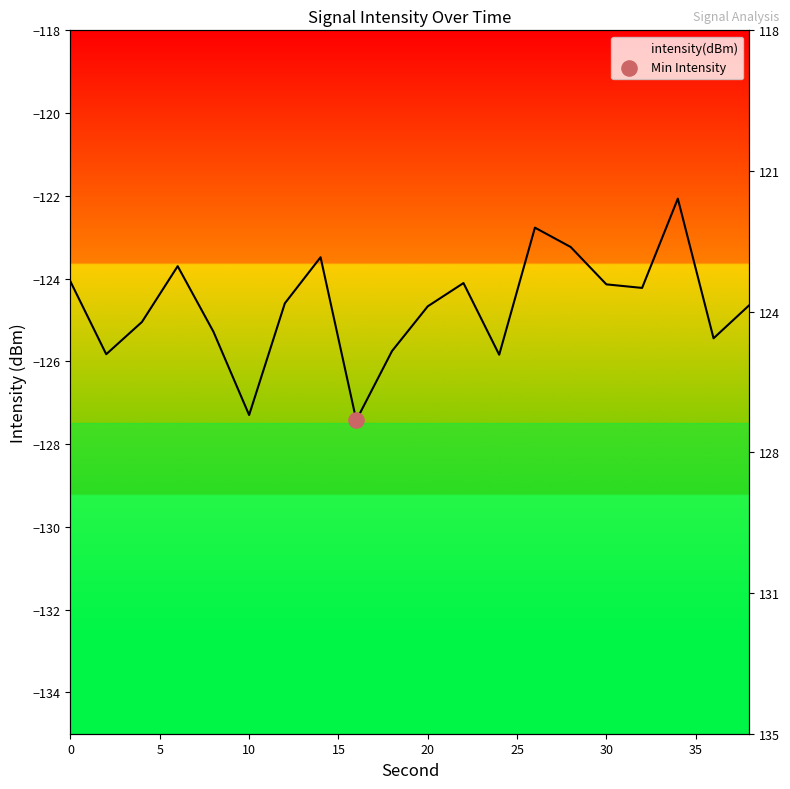

What is the change in value from 14 to 16?

-3.9